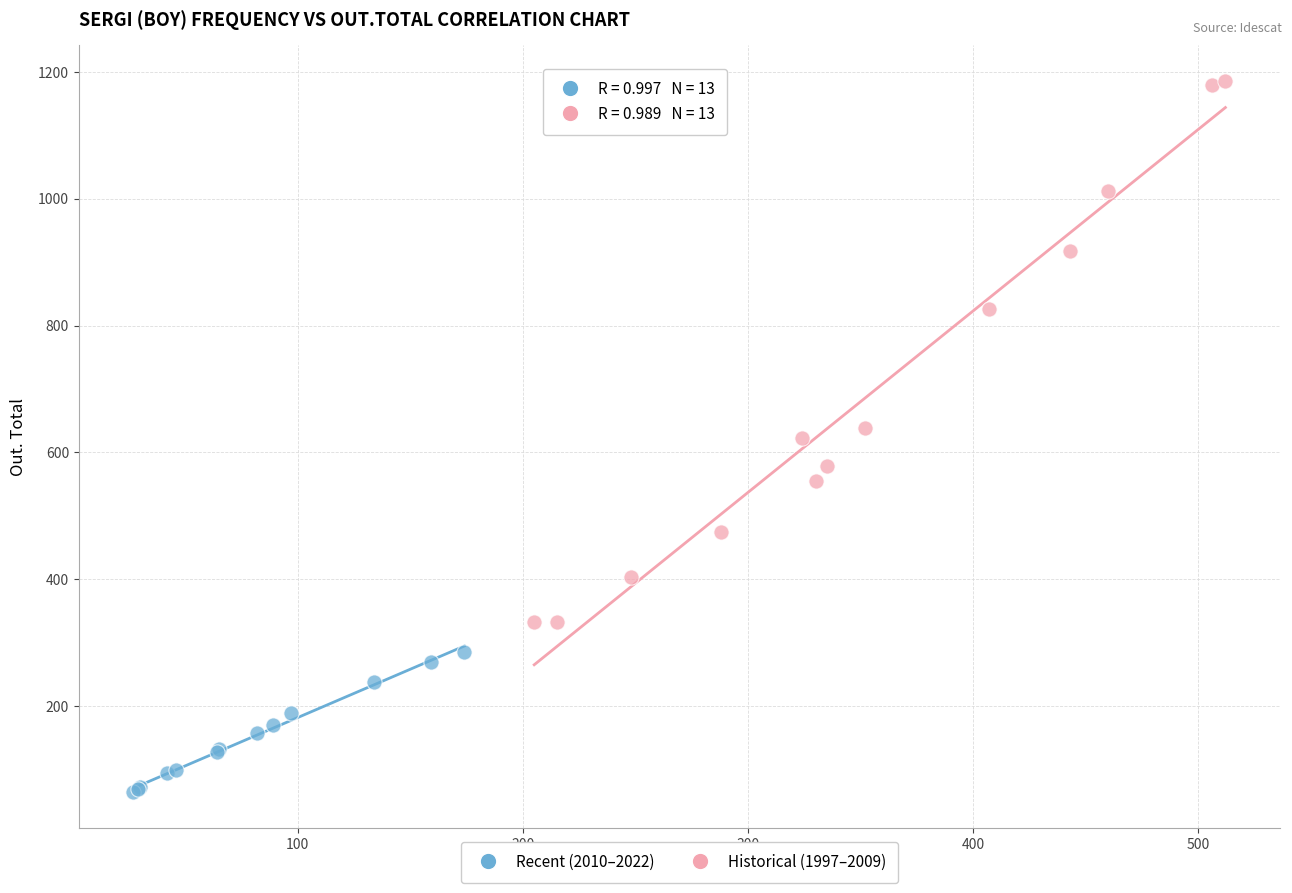

What are all the series names shown in the legend?

Recent (2010–2022), Historical (1997–2009)